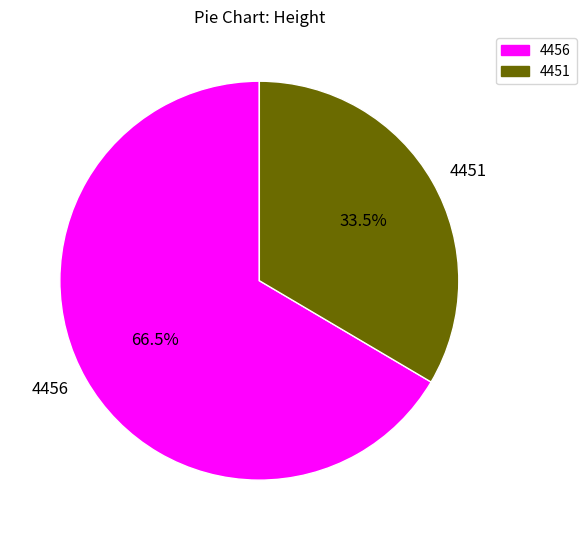

Which has a higher value, 4456 or 4451?

4456